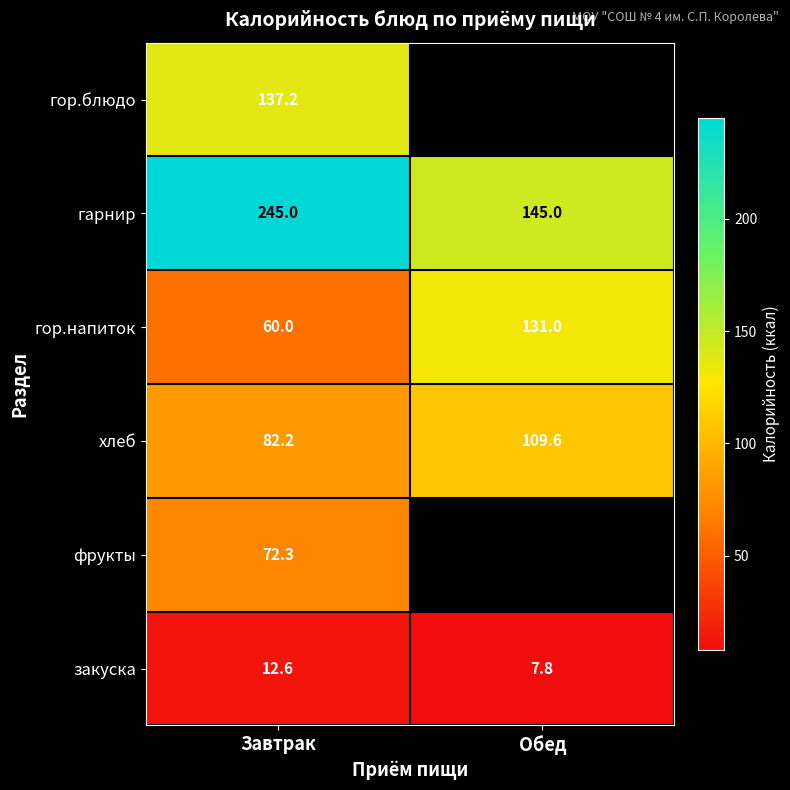

What is the difference between the гор.напиток values at Завтрак and Обед?

71.0